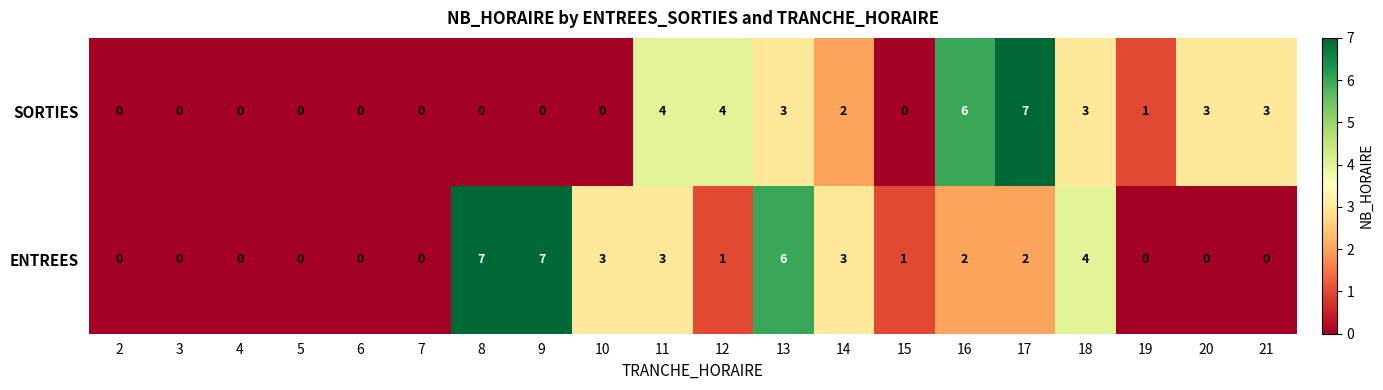

What is the greatest value displayed?

7